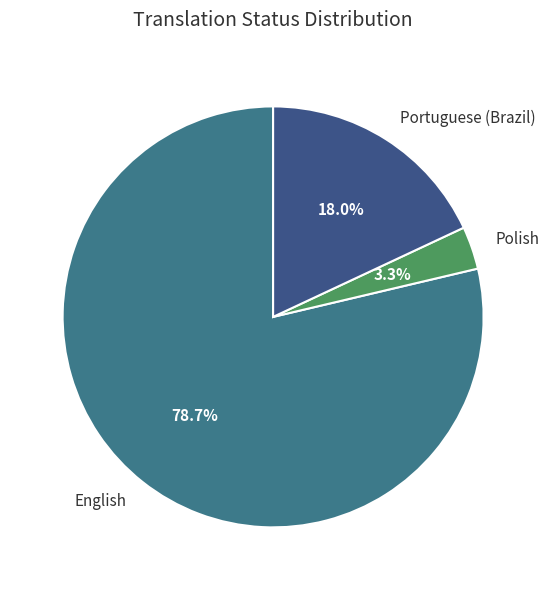

Count the number of slices in the pie.

3